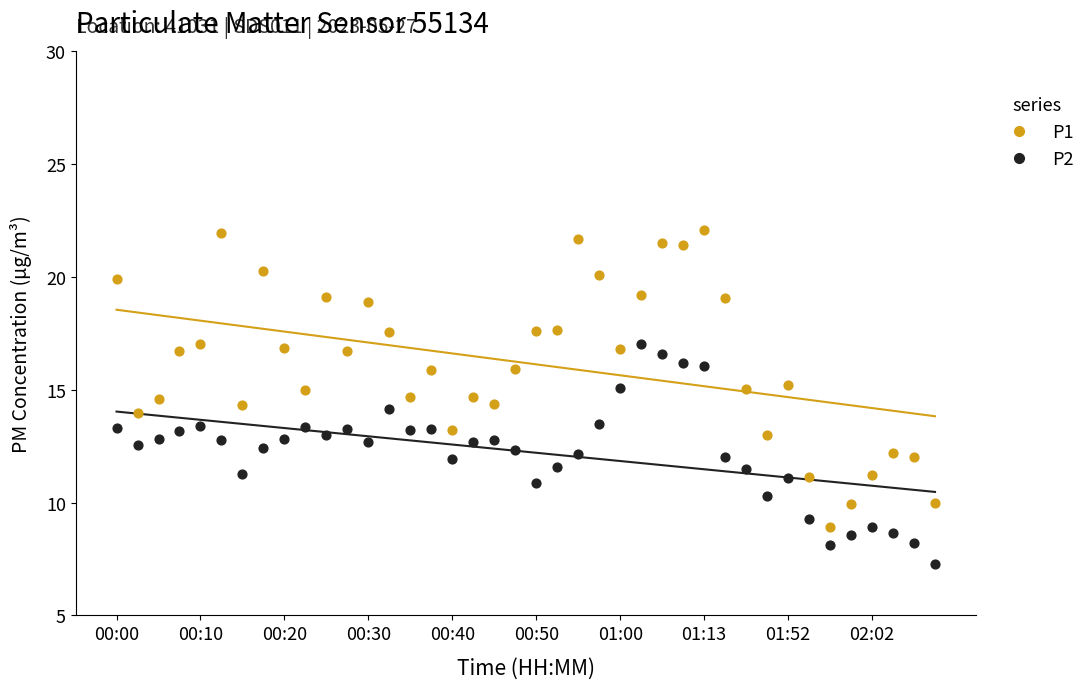

Which series has the widest spread of Y values?

P1